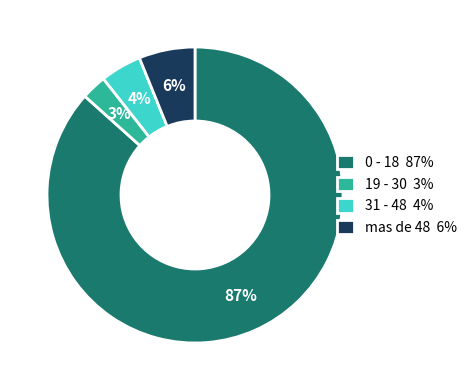

To the nearest percent, what portion does 0 - 18 represent?

87%